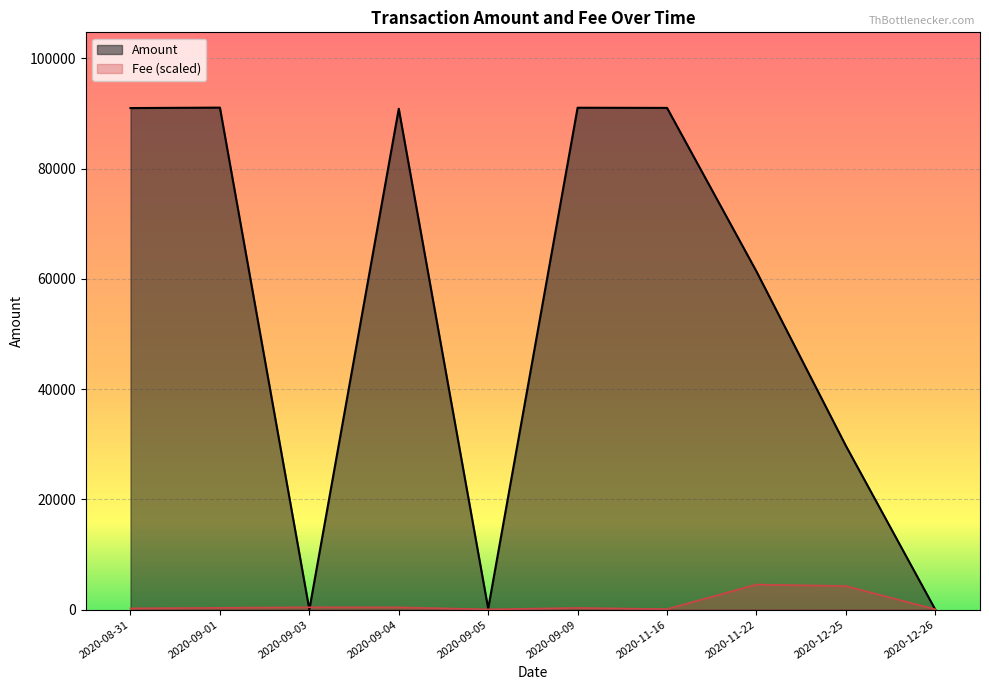

What is the difference between the second highest and second lowest values in the Fee series?

2.0